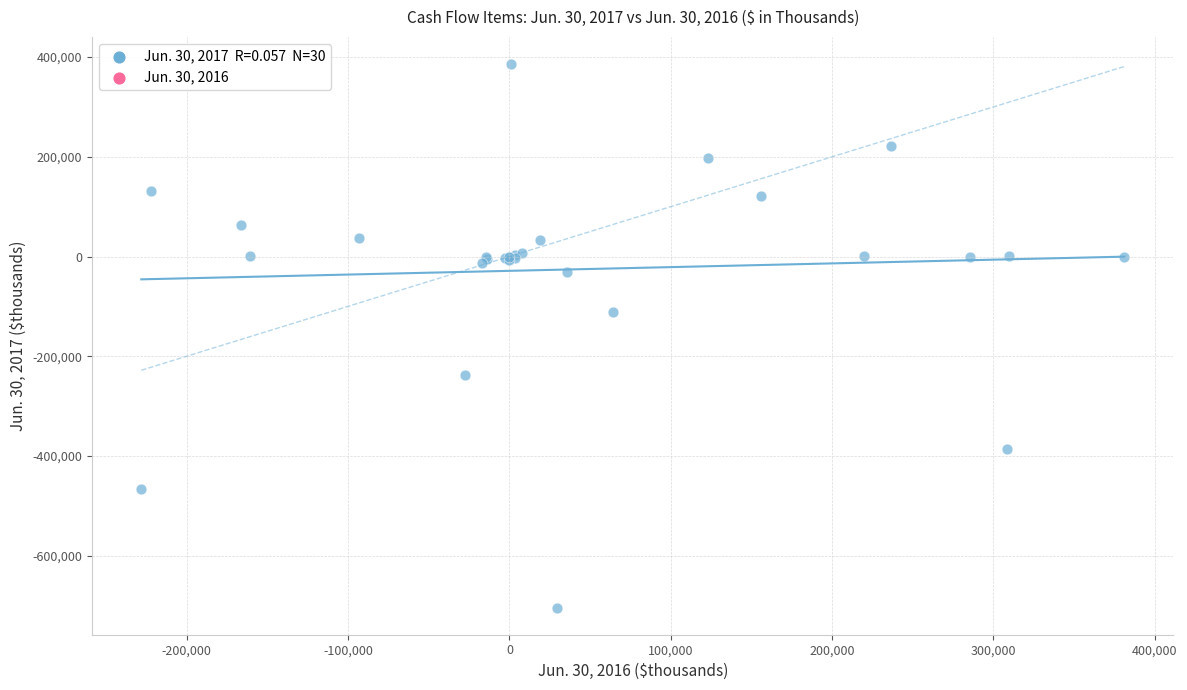

What Y value in the scatter plot is closest to -159087?

-110735